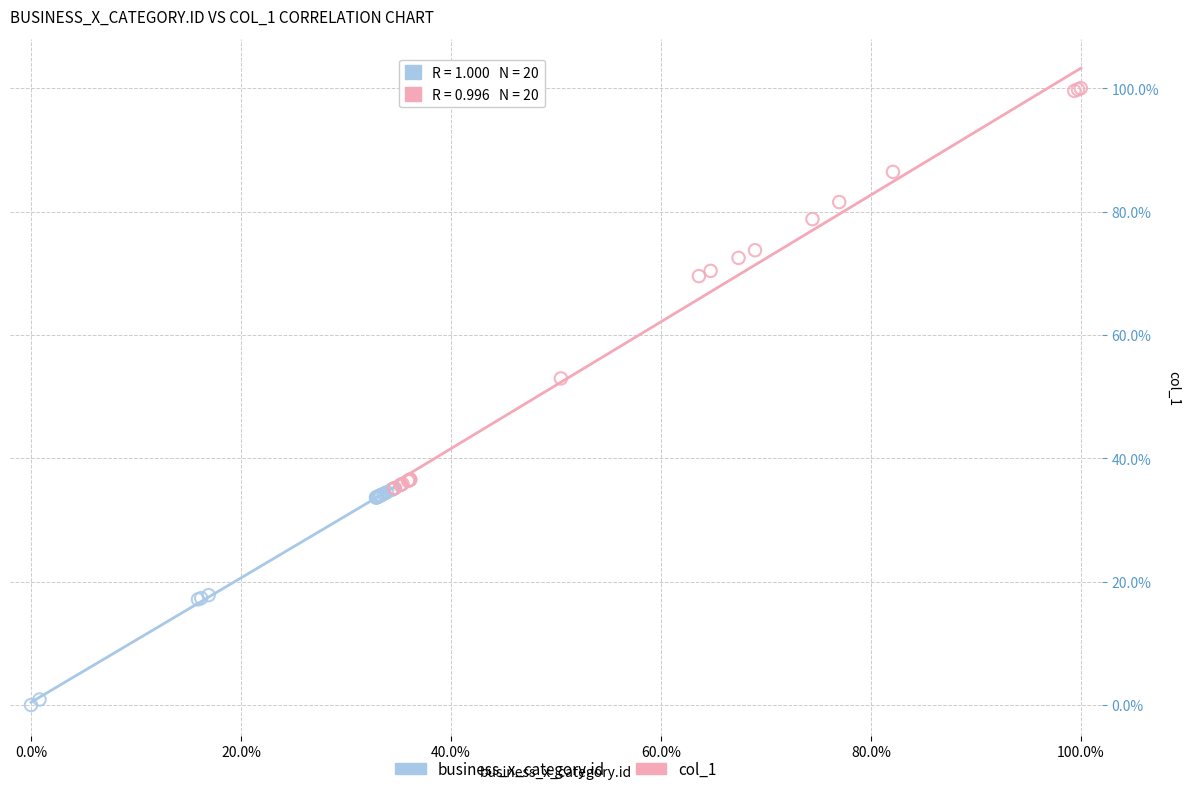

What are all the series names shown in the legend?

business_x_category.id, col_1